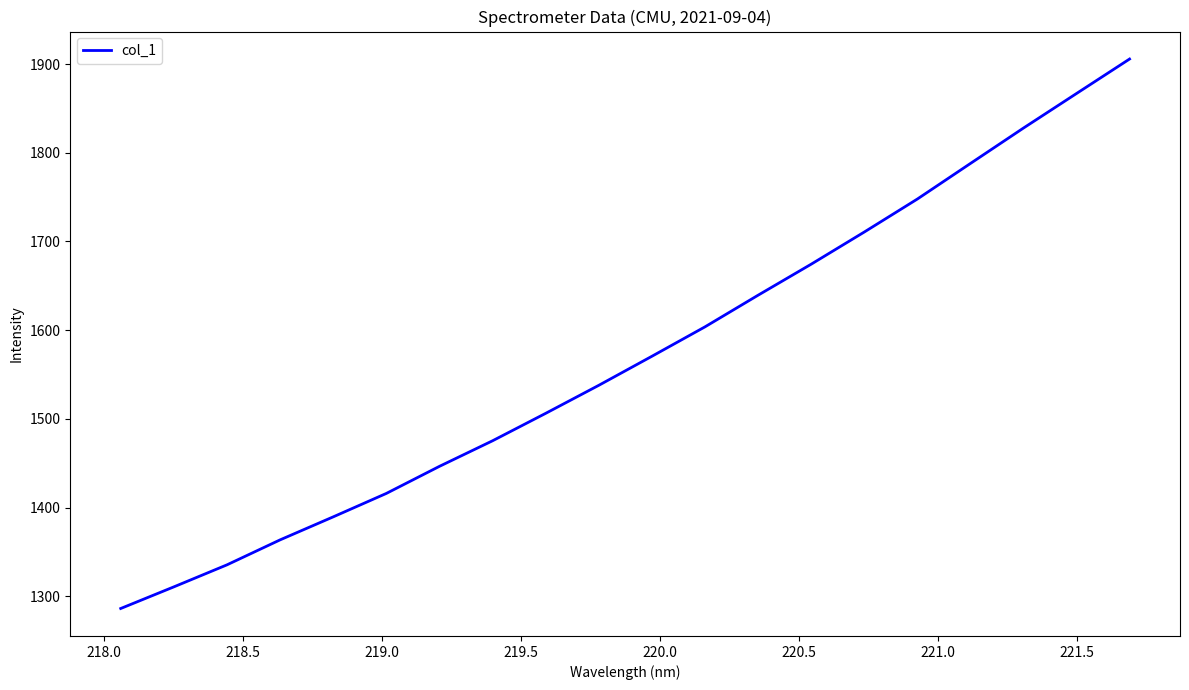

What is the greatest value displayed?

1905.7